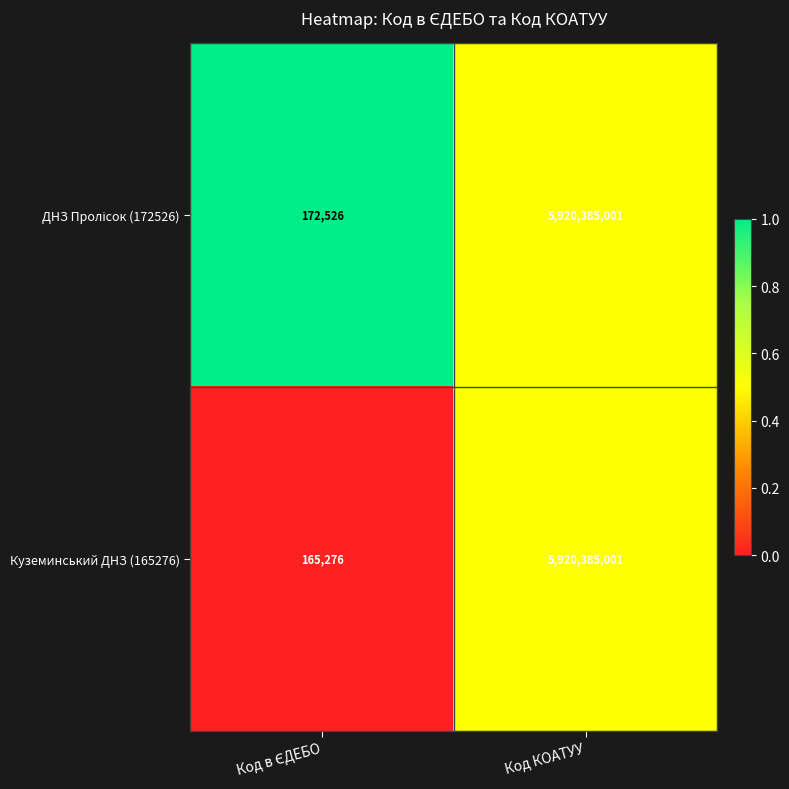

True or false: Куземинський ДНЗ (165276) has a value of 5920385001 at Код КОАТУУ.

True